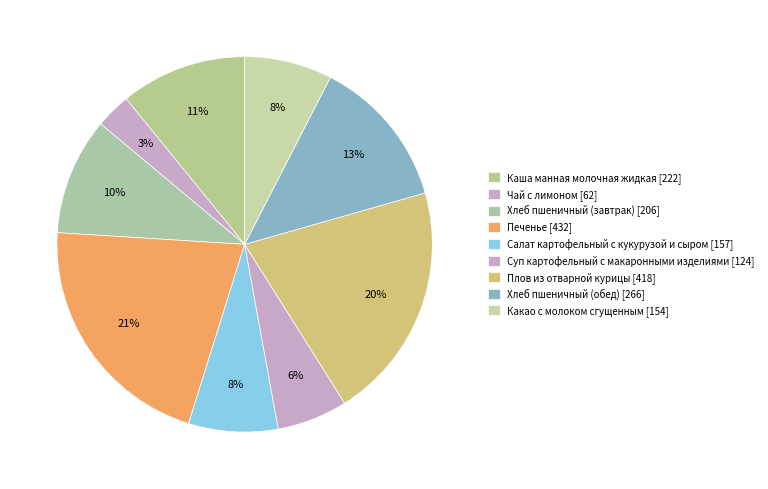

Does Каша манная молочная жидкая represent more than half of the total?

No